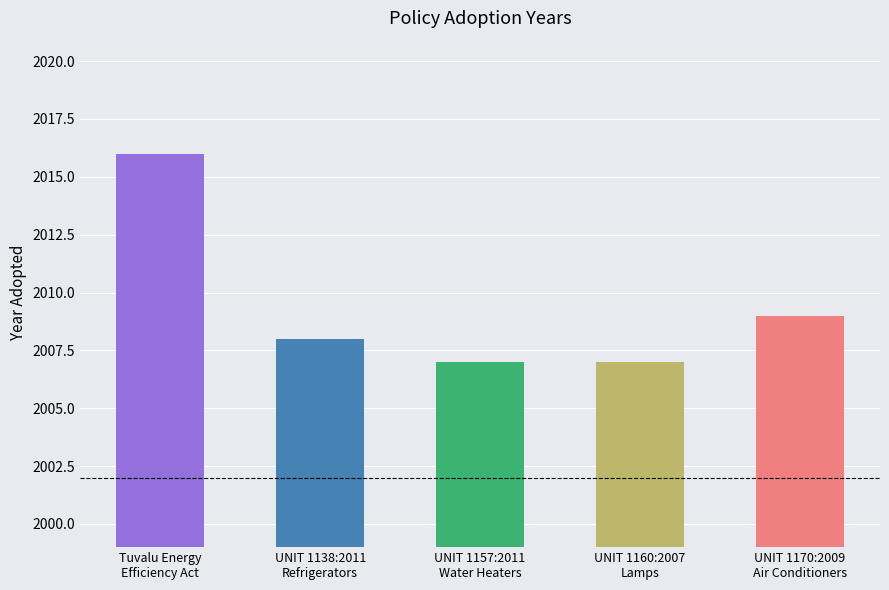

What is the minimum value shown in the chart?

2007